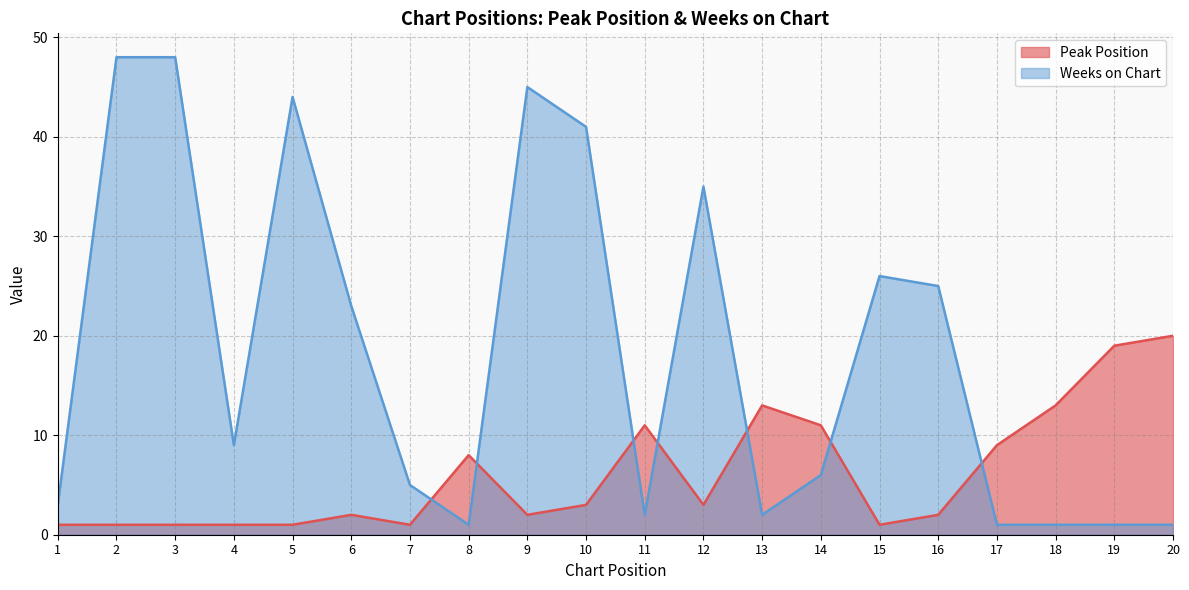

Does the chart display data point markers on the line(s)?

No